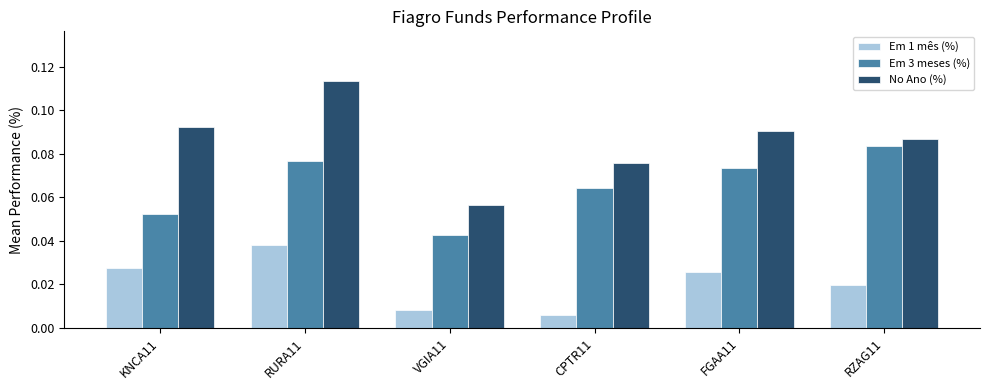

Is the value of No Ano (%) at CPTR11 greater than the value of Em 3 meses (%) at FGAA11?

Yes